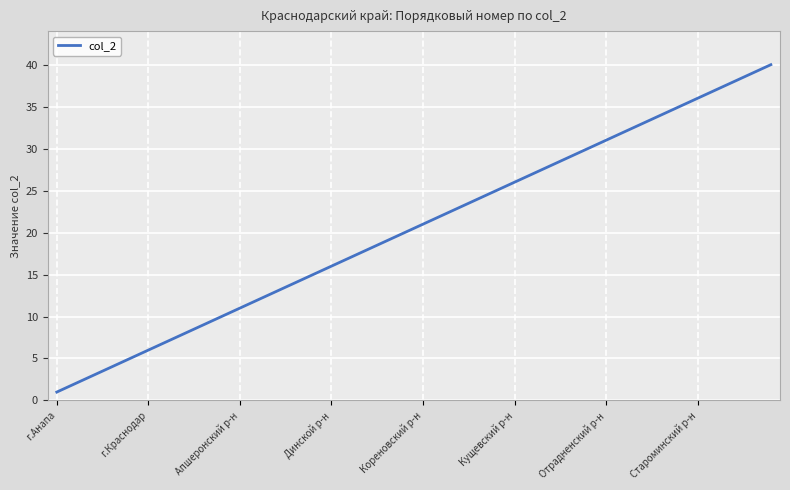

What is the difference between the maximum and minimum values?

39